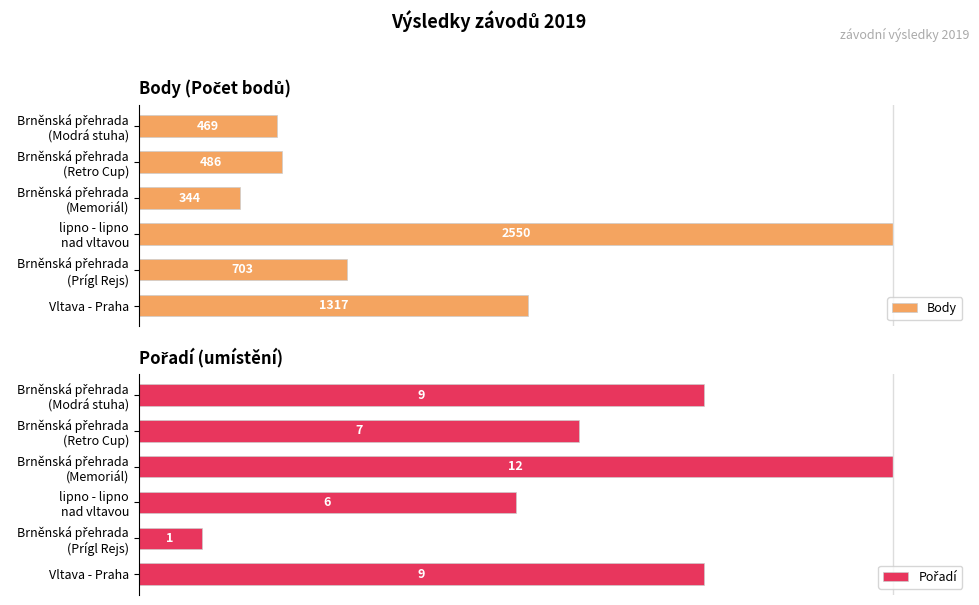

Rank the series by their maximum value, from highest to lowest.

Body, Pořadí